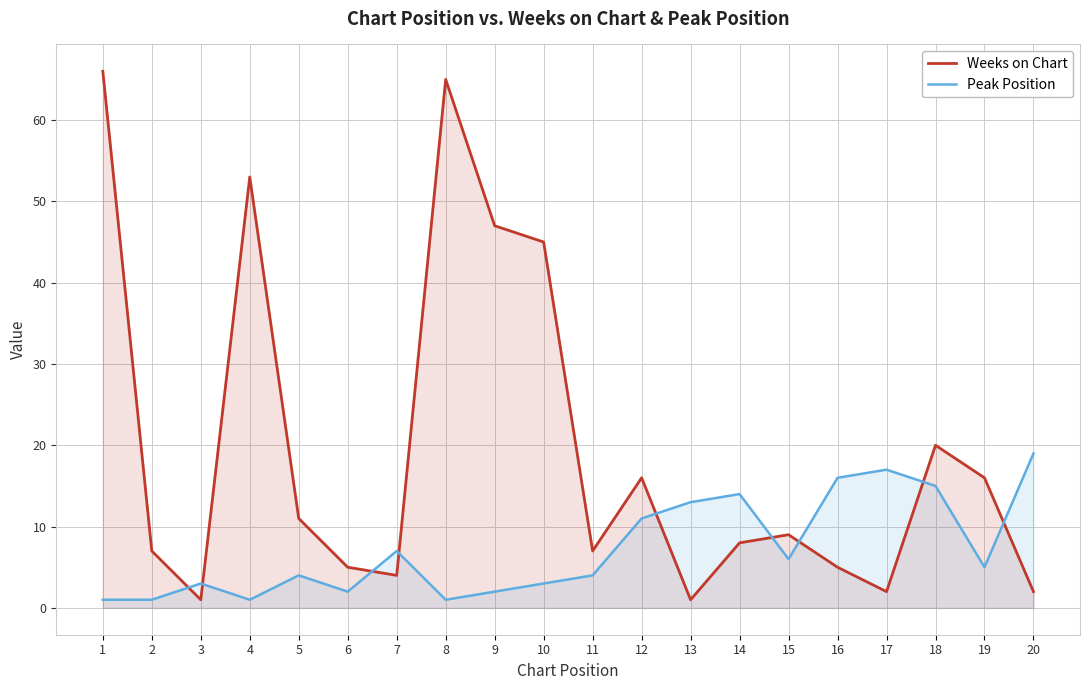

What is the value of the Peak Position point at the 2nd from the left?

1